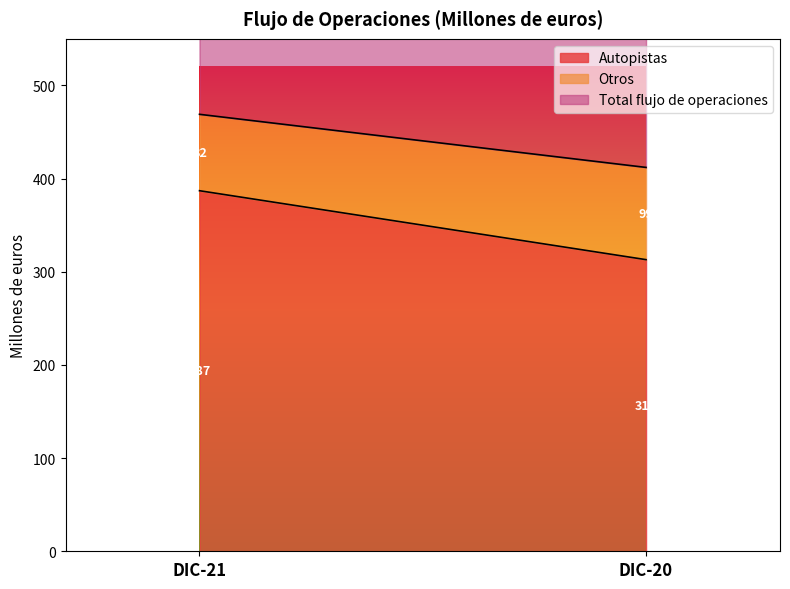

How many data points in Total flujo de operaciones are less than 469?

1